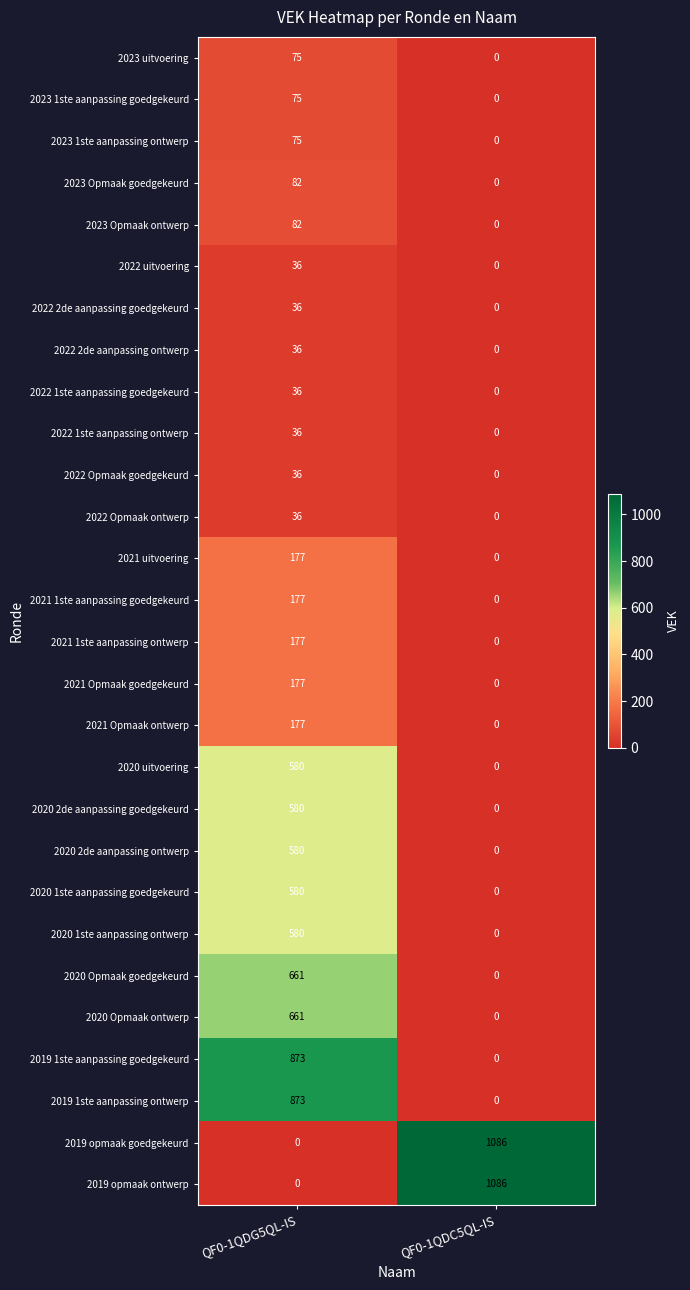

The value of 2019 opmaak ontwerp at QF0-1QDC5QL-IS is 1690. True or false?

False